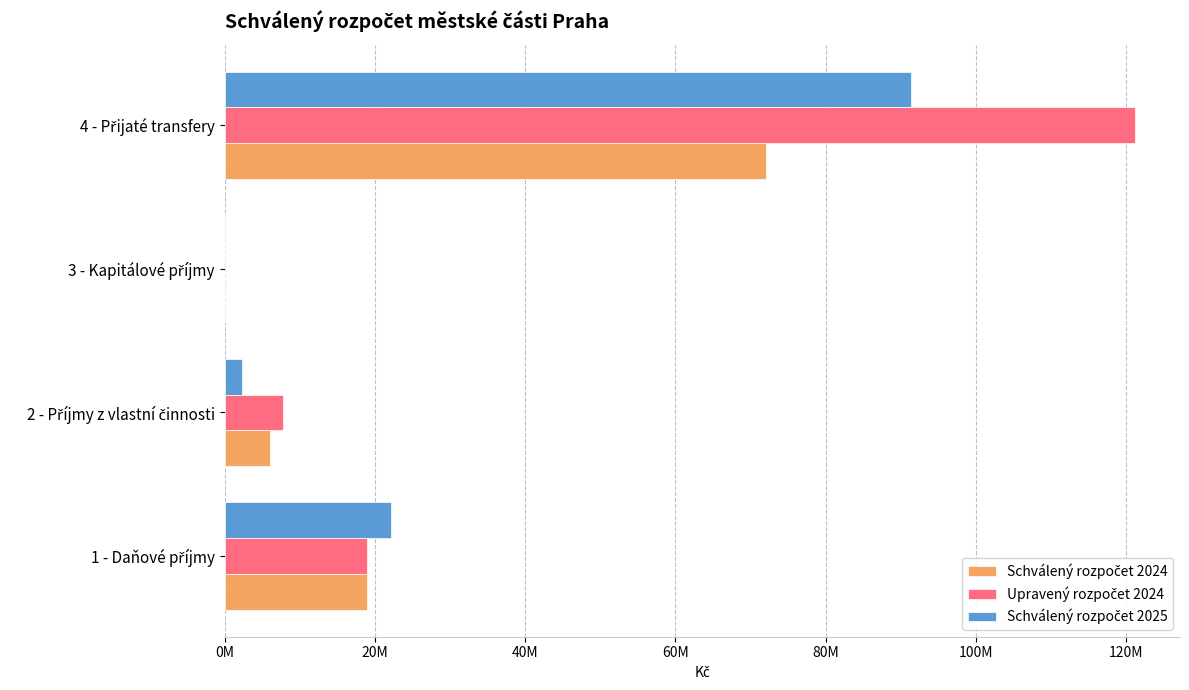

List the series in order of their peak value, highest first.

Upravený rozpočet 2024, Schválený rozpočet 2025, Schválený rozpočet 2024